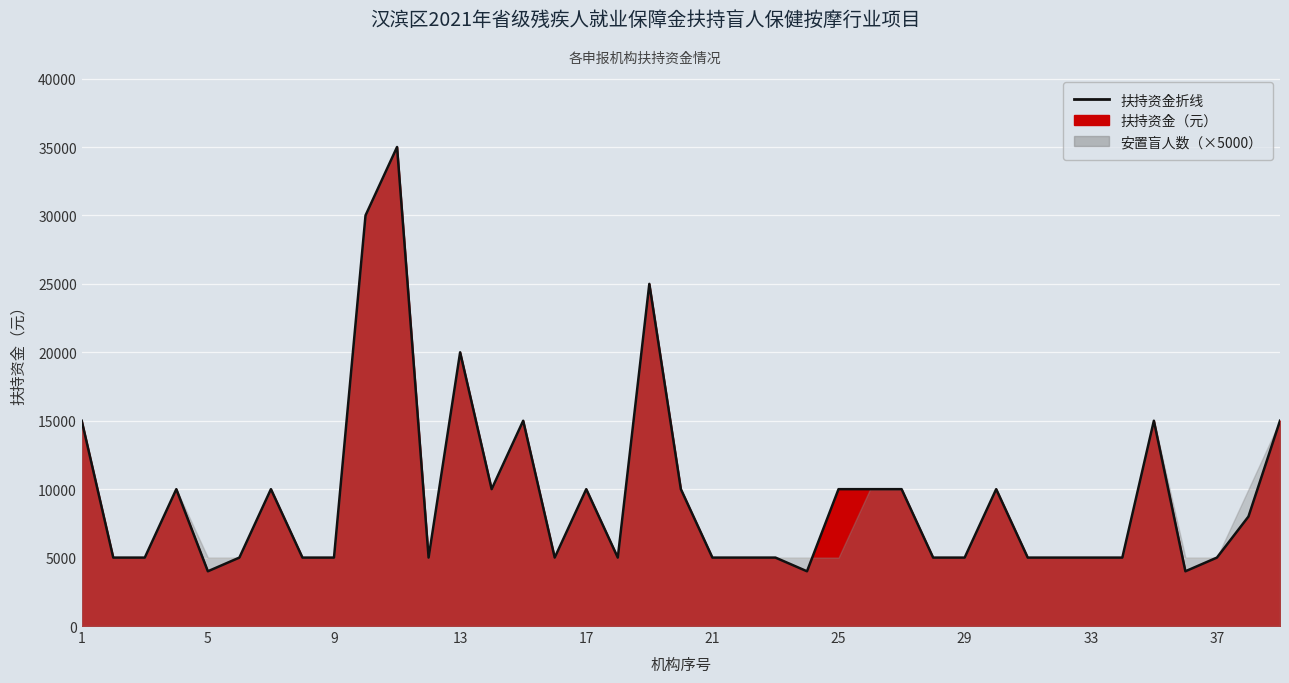

True or false: the data shows 47354 at 10.

False